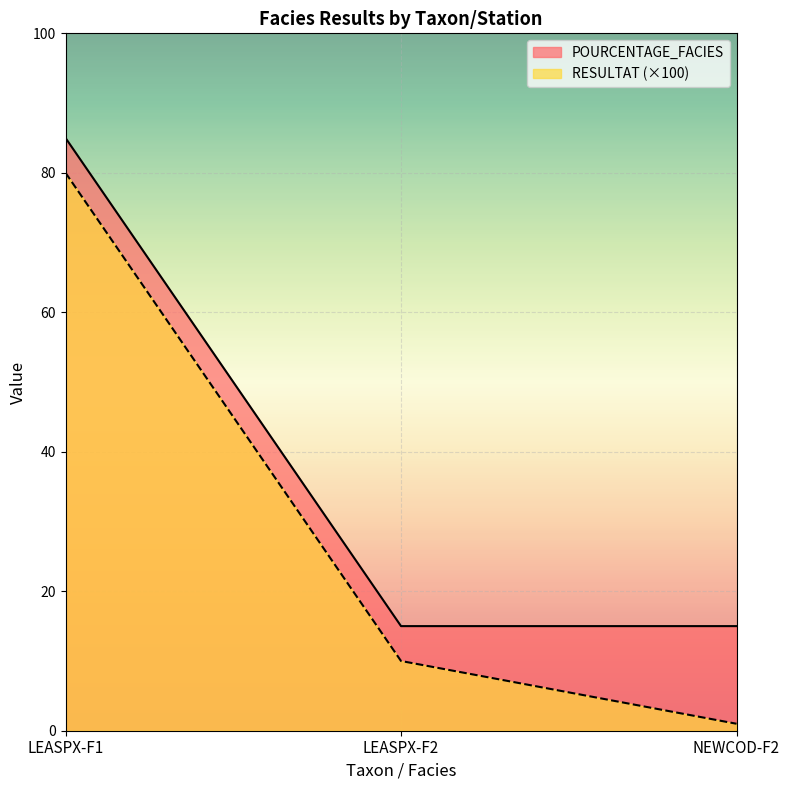

Where is POURCENTAGE_FACIES nearest to the value 50?

LEASPX-F1